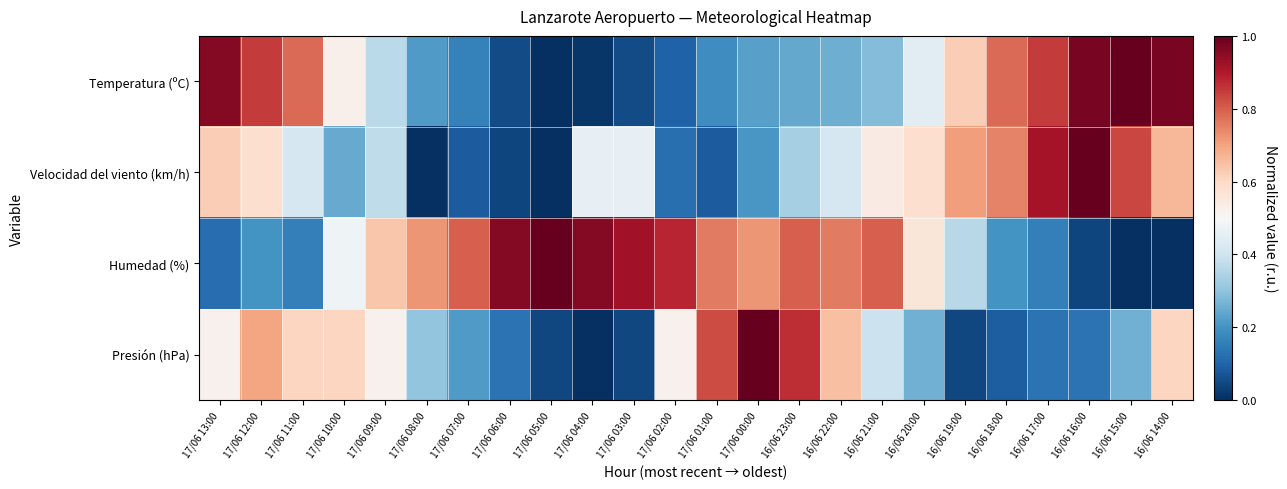

Between 16/06 19:00 and 16/06 21:00, which is larger?

16/06 19:00